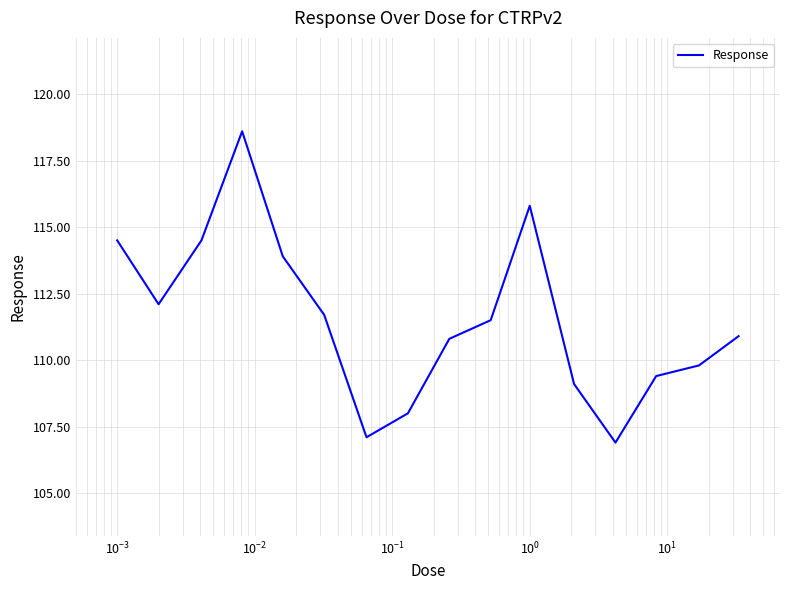

Reading left to right, what are all the values shown in this chart?

114.5	112.1	114.5	118.6	113.9	111.7	107.1	108.0	110.8	111.5	115.8	109.1	106.9	109.4	109.8	110.9